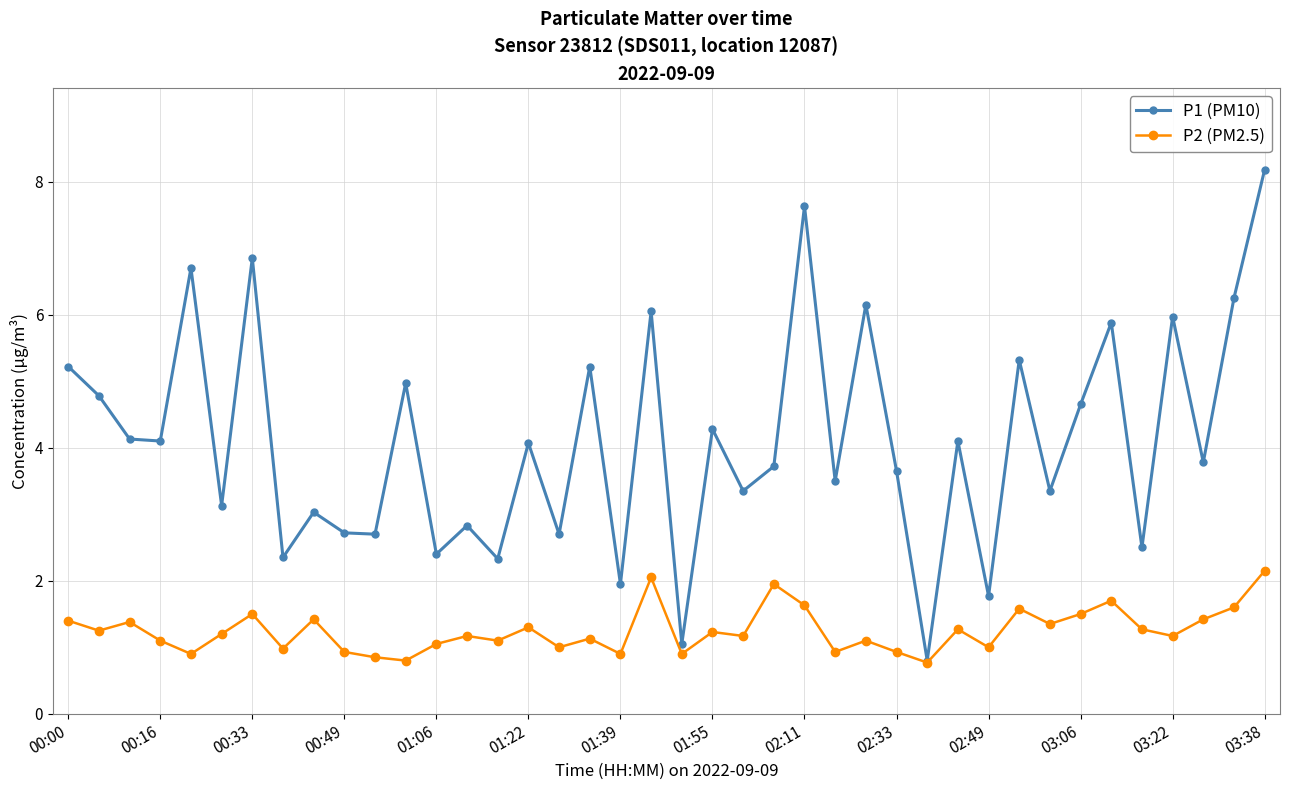

List the series in order of their overall mean, lowest first.

P2 (PM2.5), P1 (PM10)